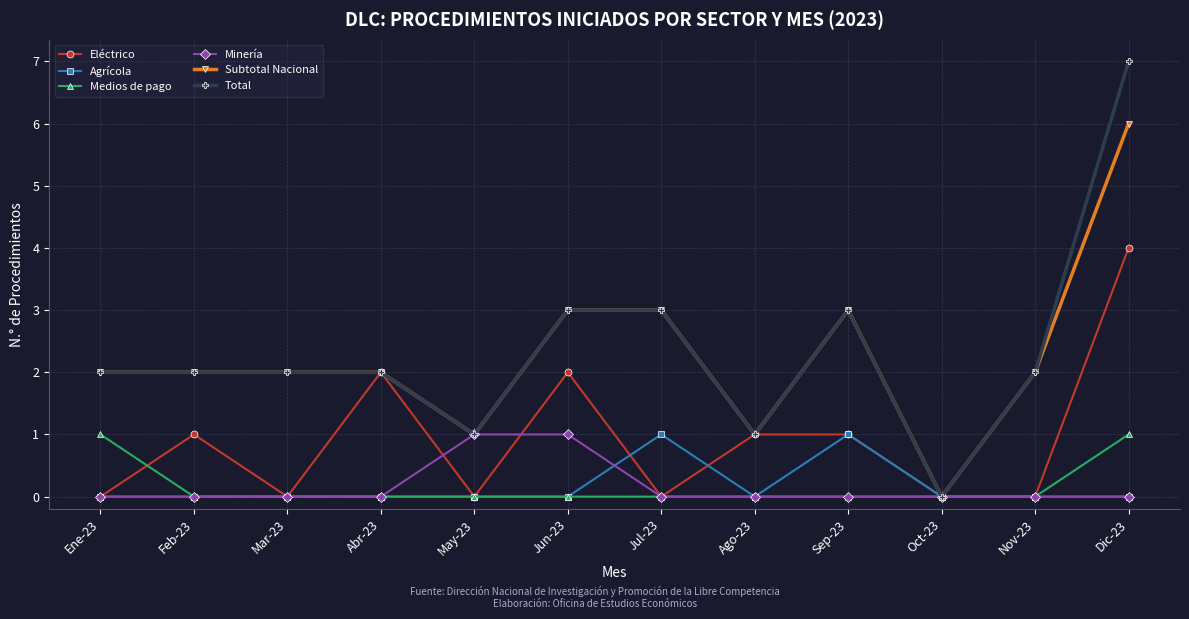

At which label does Subtotal Nacional reach its minimum?

Oct-23